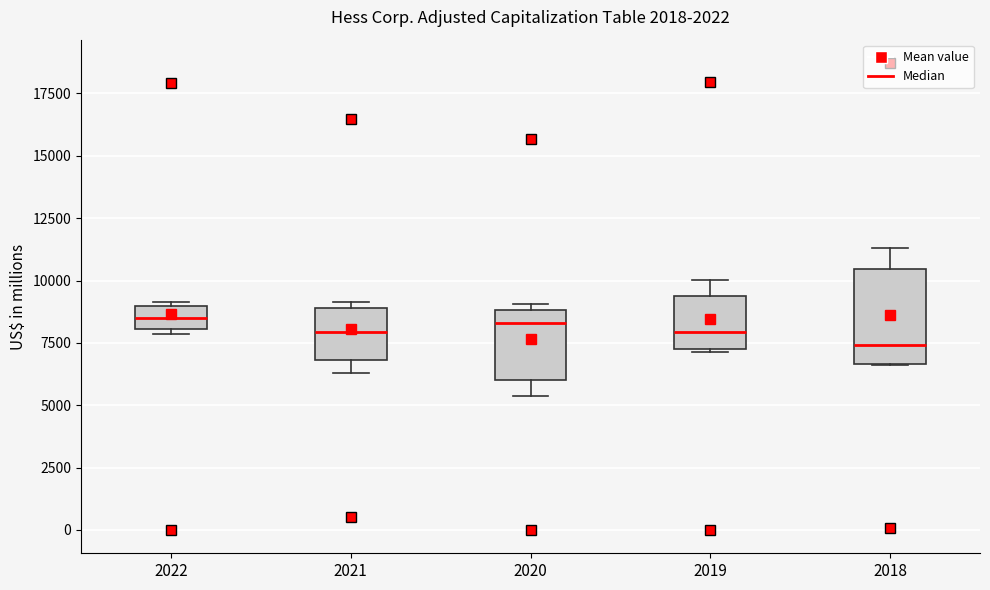

Reading left to right, transcribe this box plot: for each box, give where its median line is, the range the box spans, and where its two whiskers end, as read against the y-axis. The values are not printed on the chart, so give them approximately, as read against the axis.

2022: median 8500, box 8000 to 9000, whiskers 8000 (just below the box's lower edge) to 9000 (just above the box's upper edge)
2021: median 8000, box 7000 to 9000, whiskers 6500 to 9000 (just above the box's upper edge)
2020: median 8500, box 6000 to 9000, whiskers 5500 to 9000 (just above the box's upper edge)
2019: median 8000, box 7500 to 9500, whiskers 7000 to 10000
2018: median 7500, box 6500 to 10500, whiskers 6500 to 11500